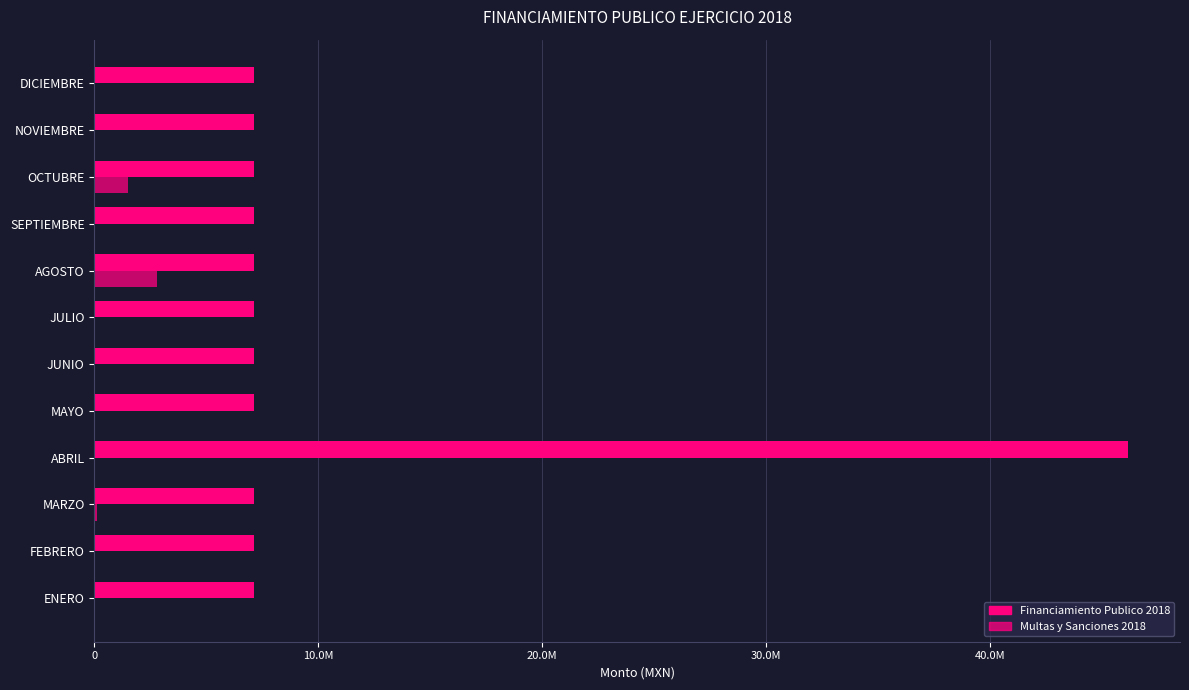

How many values in Multas y Sanciones 2018 are above zero?

3